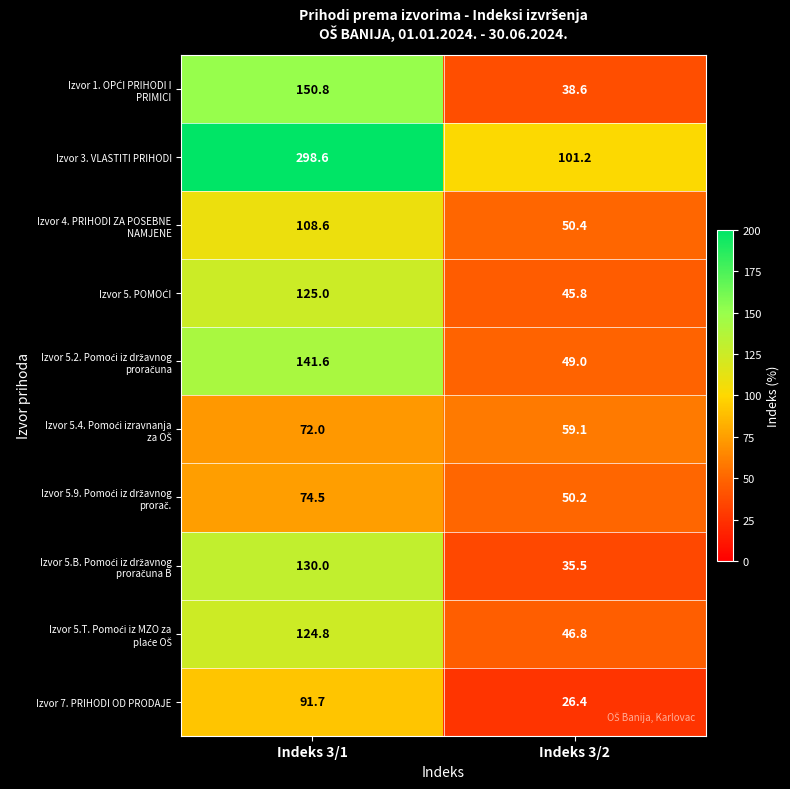

At which category is the sum across all series the highest?

Indeks 3/1